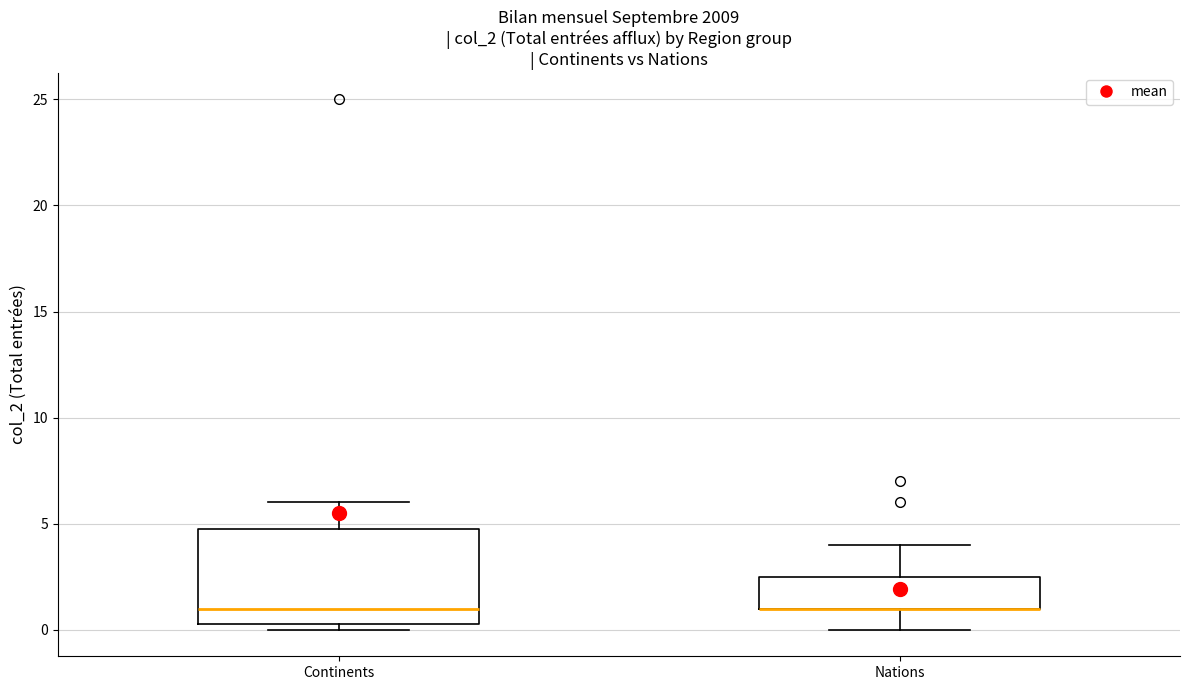

Reading left to right, transcribe this box plot: for each box, give where its median line is, the range the box spans, and where its two whiskers end, as read against the y-axis. The values are not printed on the chart, so give them approximately, as read against the axis.

Continents: median 1.0, box 0.5 to 5.0, whiskers 0.0 to 6.0
Nations: median 1.0 (drawn on the box's lower edge), box 1.0 to 2.5, whiskers 0.0 to 4.0